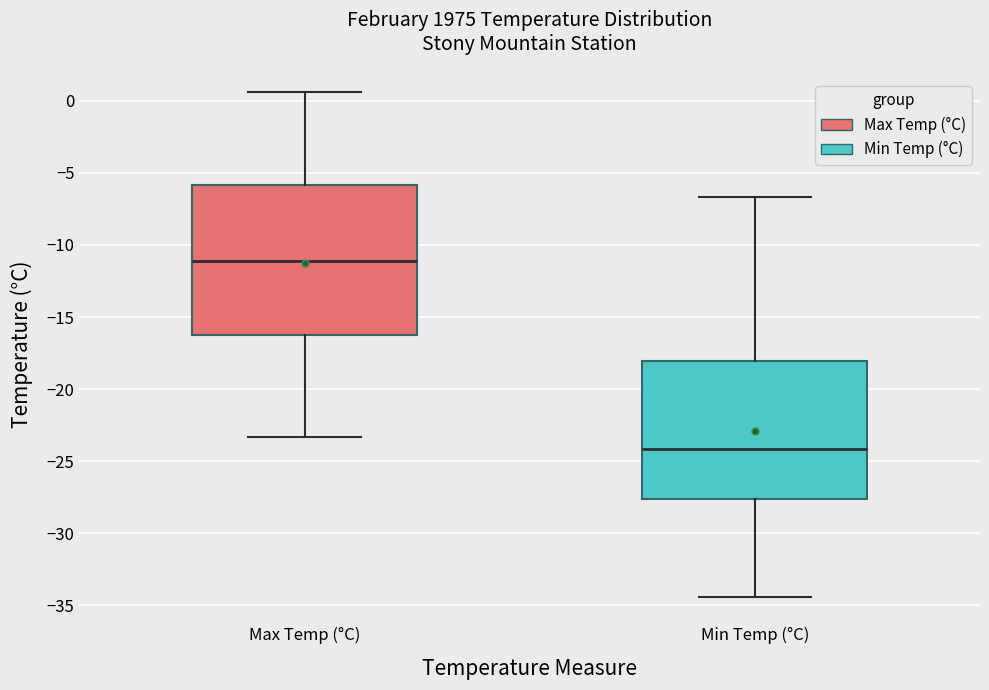

Where is the upper edge of the box for Min Temp (°C) on the y-axis? The values are not printed on the chart, so give them approximately, as read against the axis.

-18.0